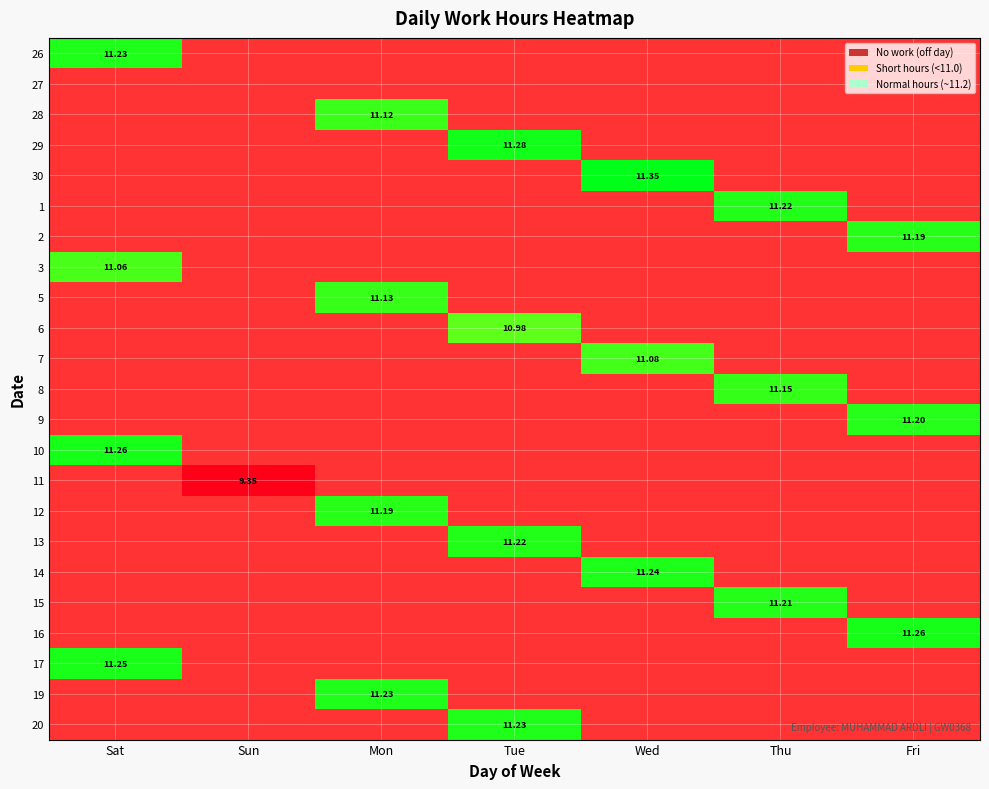

Reading left to right, list all the values displayed in this chart.

26: 11.2	0.0	0.0	0.0	0.0	0.0	0.0
27: 0.0	0.0	0.0	0.0	0.0	0.0	0.0
28: 0.0	0.0	11.1	0.0	0.0	0.0	0.0
29: 0.0	0.0	0.0	11.3	0.0	0.0	0.0
30: 0.0	0.0	0.0	0.0	11.3	0.0	0.0
1: 0.0	0.0	0.0	0.0	0.0	11.2	0.0
2: 0.0	0.0	0.0	0.0	0.0	0.0	11.2
3: 11.1	0.0	0.0	0.0	0.0	0.0	0.0
5: 0.0	0.0	11.1	0.0	0.0	0.0	0.0
6: 0.0	0.0	0.0	11.0	0.0	0.0	0.0
7: 0.0	0.0	0.0	0.0	11.1	0.0	0.0
8: 0.0	0.0	0.0	0.0	0.0	11.2	0.0
9: 0.0	0.0	0.0	0.0	0.0	0.0	11.2
10: 11.3	0.0	0.0	0.0	0.0	0.0	0.0
11: 0.0	9.3	0.0	0.0	0.0	0.0	0.0
12: 0.0	0.0	11.2	0.0	0.0	0.0	0.0
13: 0.0	0.0	0.0	11.2	0.0	0.0	0.0
14: 0.0	0.0	0.0	0.0	11.2	0.0	0.0
15: 0.0	0.0	0.0	0.0	0.0	11.2	0.0
16: 0.0	0.0	0.0	0.0	0.0	0.0	11.3
17: 11.2	0.0	0.0	0.0	0.0	0.0	0.0
19: 0.0	0.0	11.2	0.0	0.0	0.0	0.0
20: 0.0	0.0	0.0	11.2	0.0	0.0	0.0